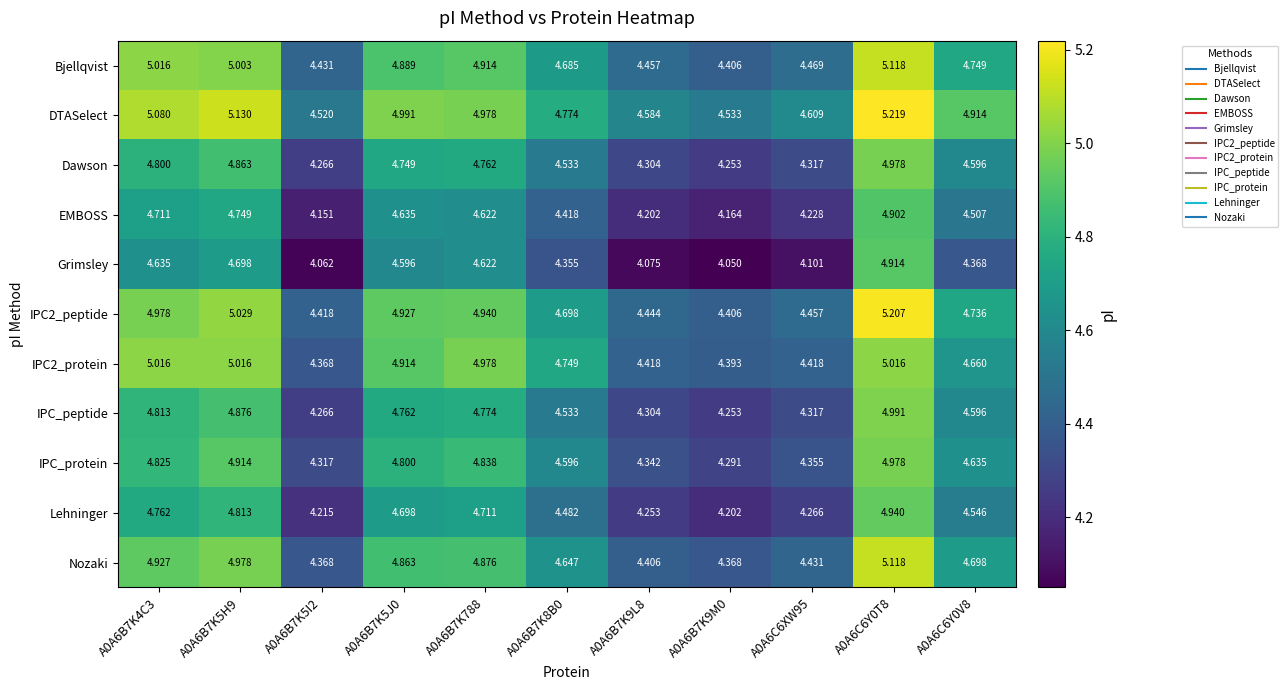

How many data points does each series have?

11